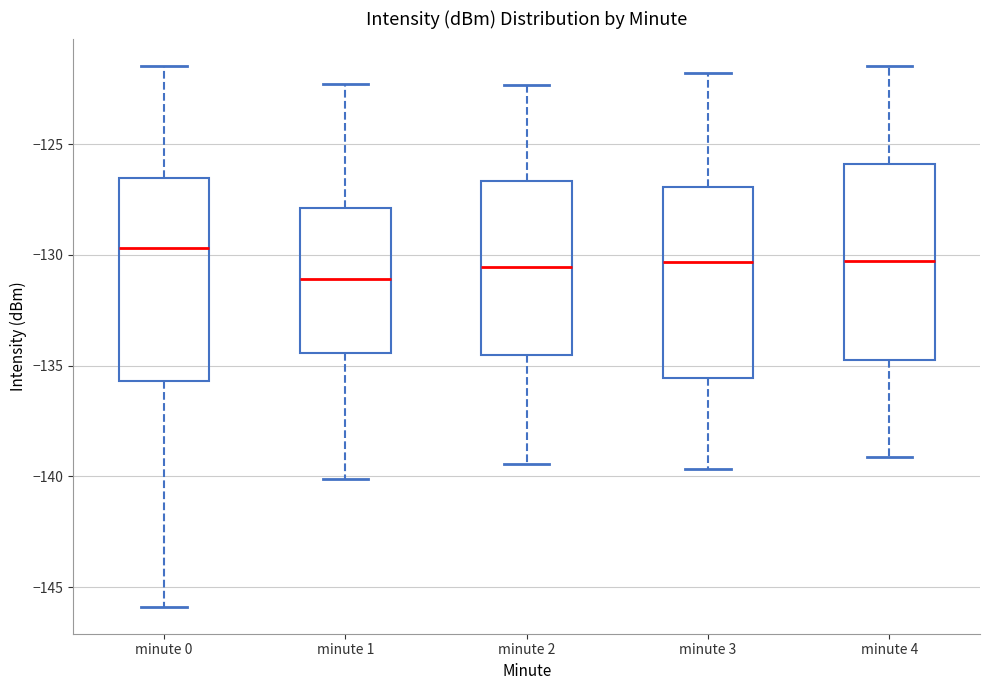

Reading left to right, transcribe this box plot: for each box, give where its median line is, the range the box spans, and where its two whiskers end, as read against the y-axis. The values are not printed on the chart, so give them approximately, as read against the axis.

minute 0: median -129.5, box -135.5 to -126.5, whiskers -146.0 to -121.5
minute 1: median -131.0, box -134.5 to -128.0, whiskers -140.0 to -122.5
minute 2: median -130.5, box -134.5 to -126.5, whiskers -139.5 to -122.5
minute 3: median -130.5, box -135.5 to -127.0, whiskers -139.5 to -122.0
minute 4: median -130.5, box -134.5 to -126.0, whiskers -139.0 to -121.5